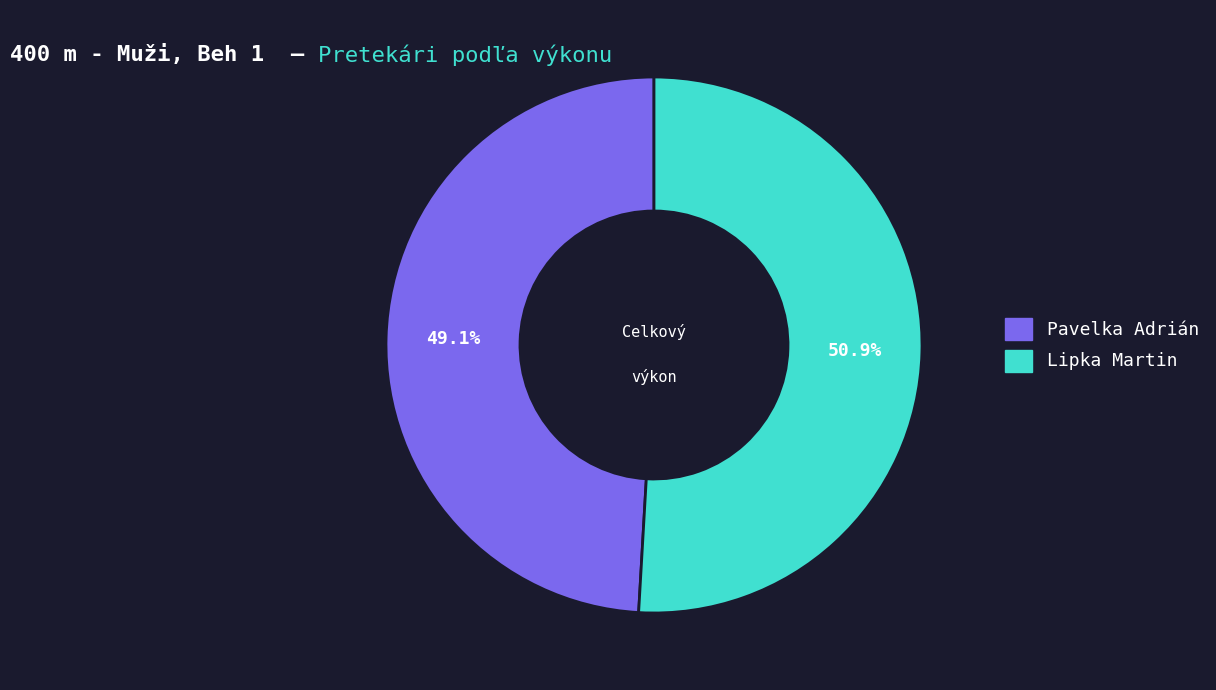

The Lipka Martin slice represents 51% of the pie. True or false?

True